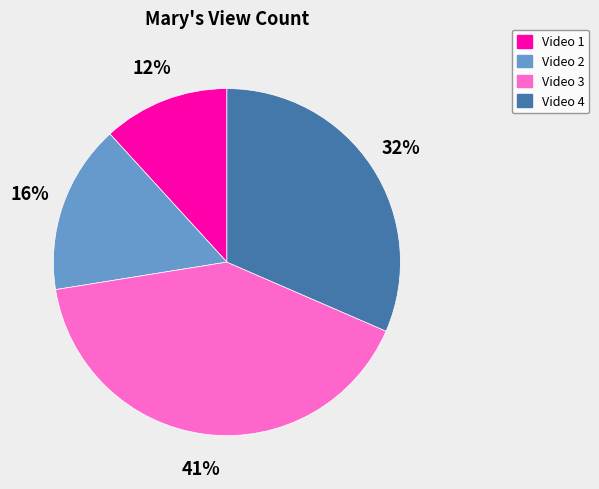

To the nearest percent, what is the combined percentage of Video 2 and Video 1?

28%